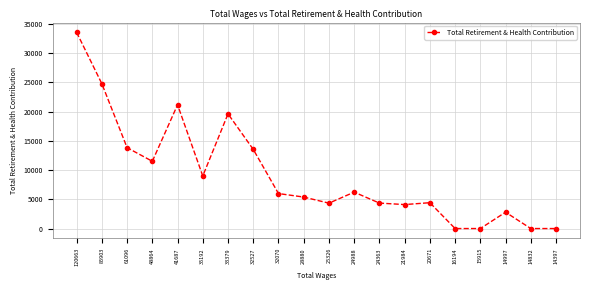

At which category does the data reach its first local peak?

41687